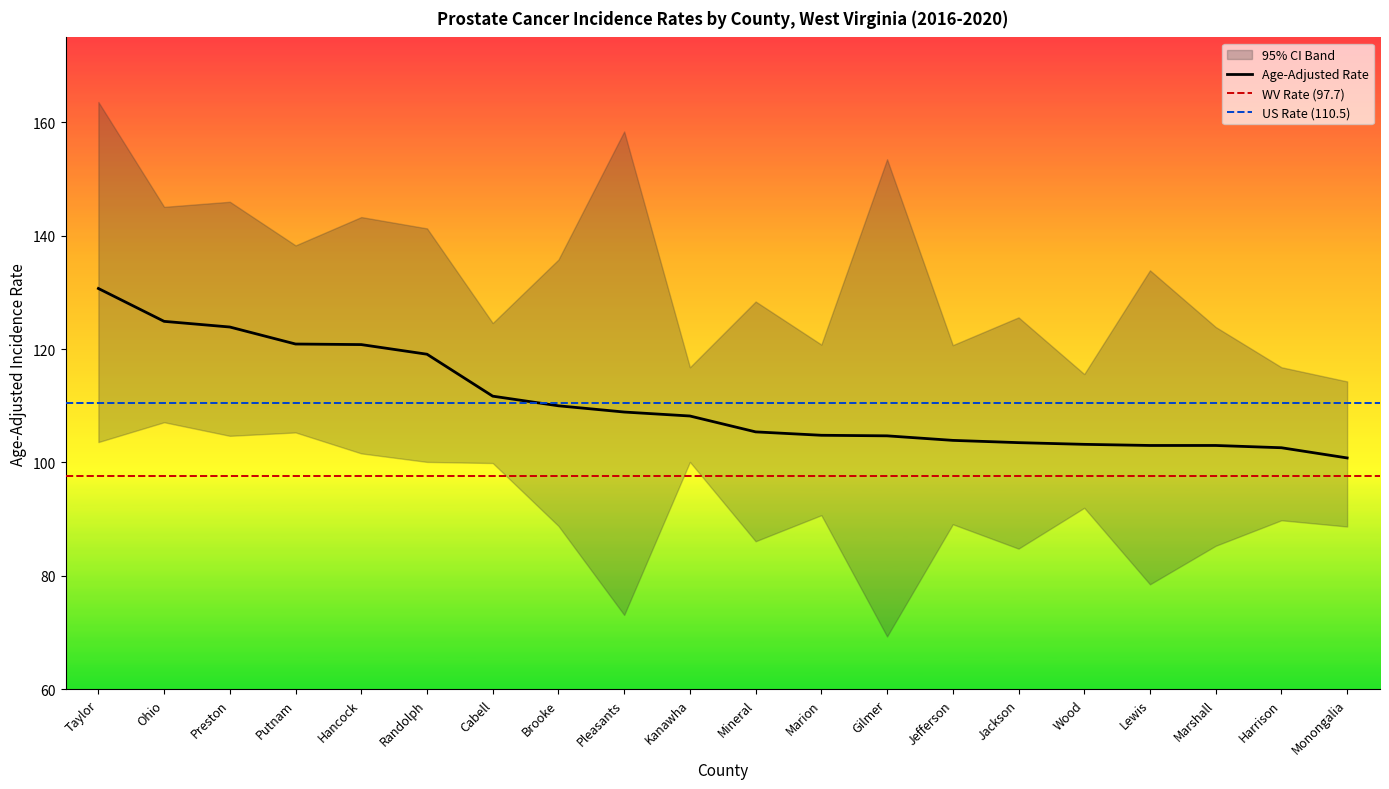

List the labels in order of Lower 95% CI value, smallest first.

Gilmer, Pleasants, Lewis, Jackson, Marshall, Mineral, Monongalia, Brooke, Jefferson, Harrison, Marion, Wood, Cabell, Randolph, Kanawha, Hancock, Taylor, Preston, Putnam, Ohio